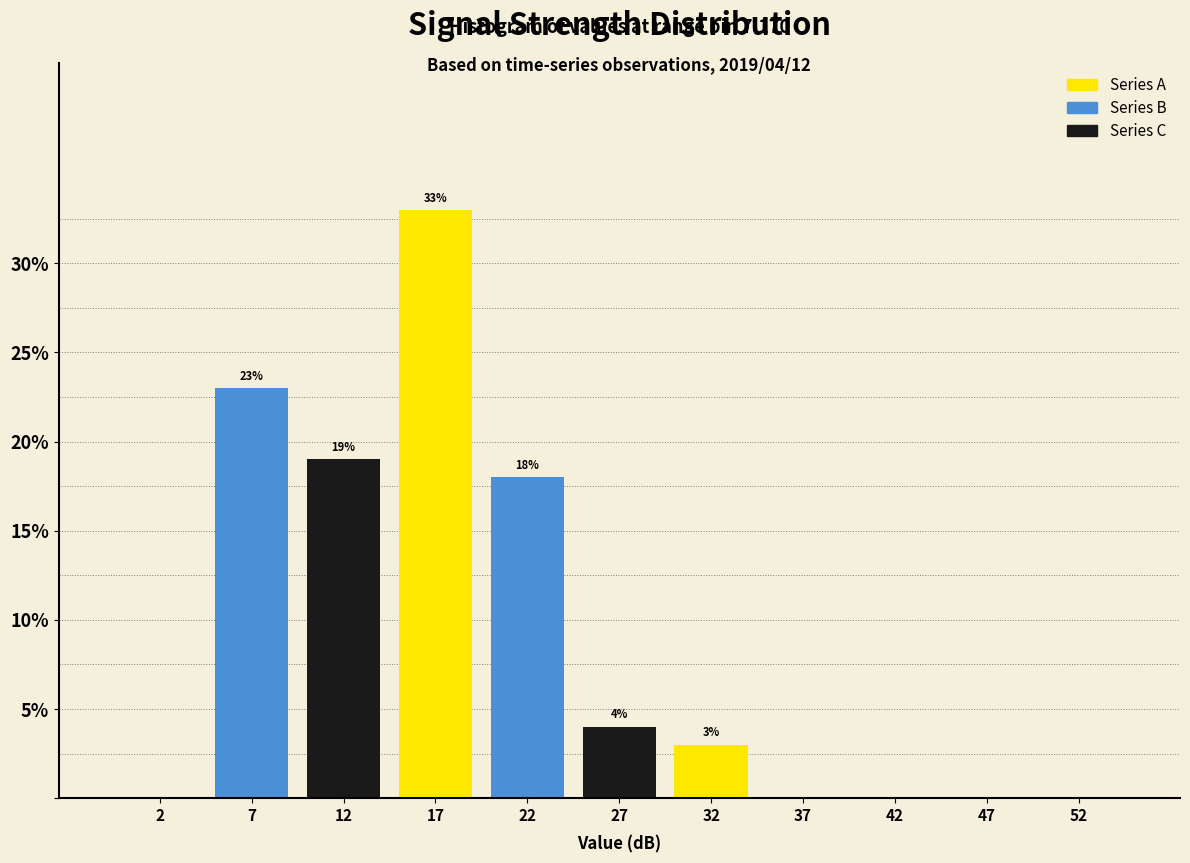

Over which range of the x-axis is the bar tallest?

15 to 20